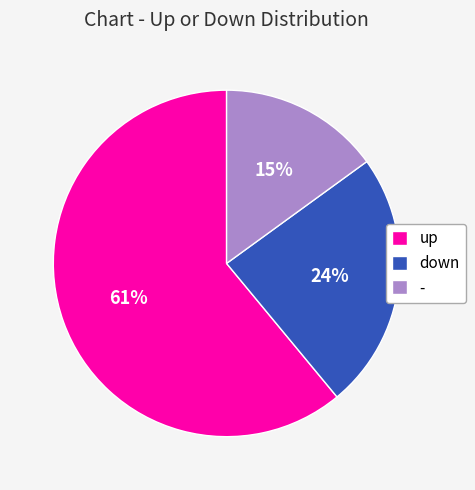

To the nearest percent, what is the average slice percentage?

33%